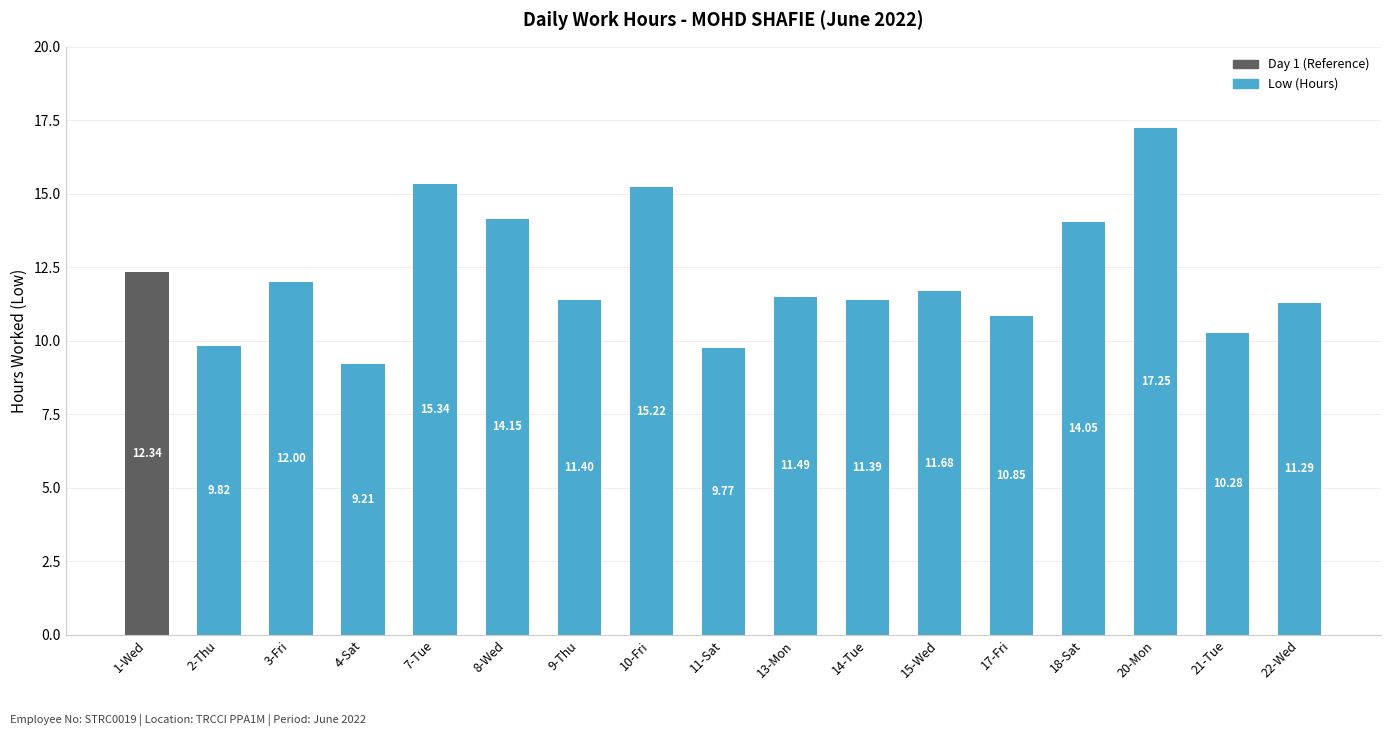

Rank the categories by value from lowest to highest.

4-Sat, 11-Sat, 2-Thu, 21-Tue, 17-Fri, 22-Wed, 14-Tue, 9-Thu, 13-Mon, 15-Wed, 3-Fri, 1-Wed, 18-Sat, 8-Wed, 10-Fri, 7-Tue, 20-Mon